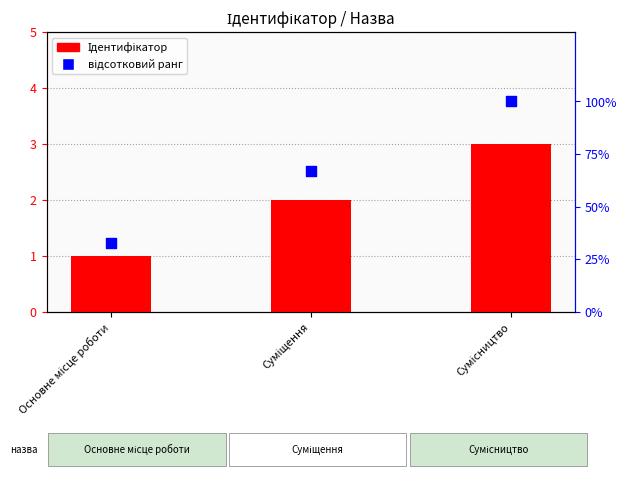

Which series has the largest total across all categories?

відсотковий ранг